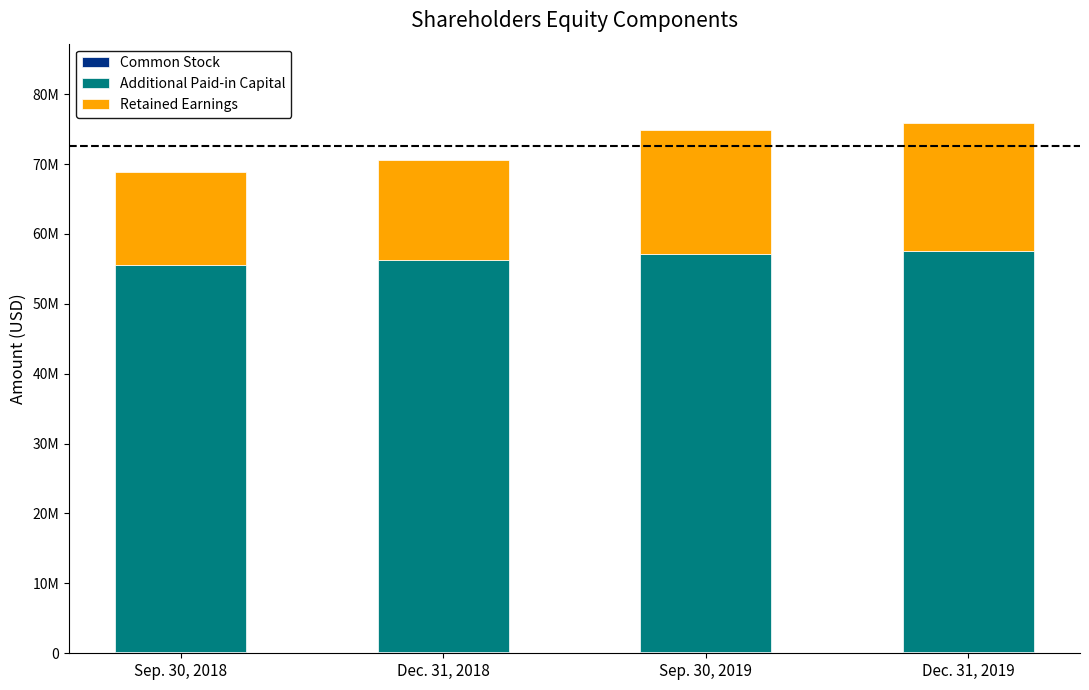

Which series changed the most between Sep. 30, 2018 and Dec. 31, 2018?

Retained Earnings